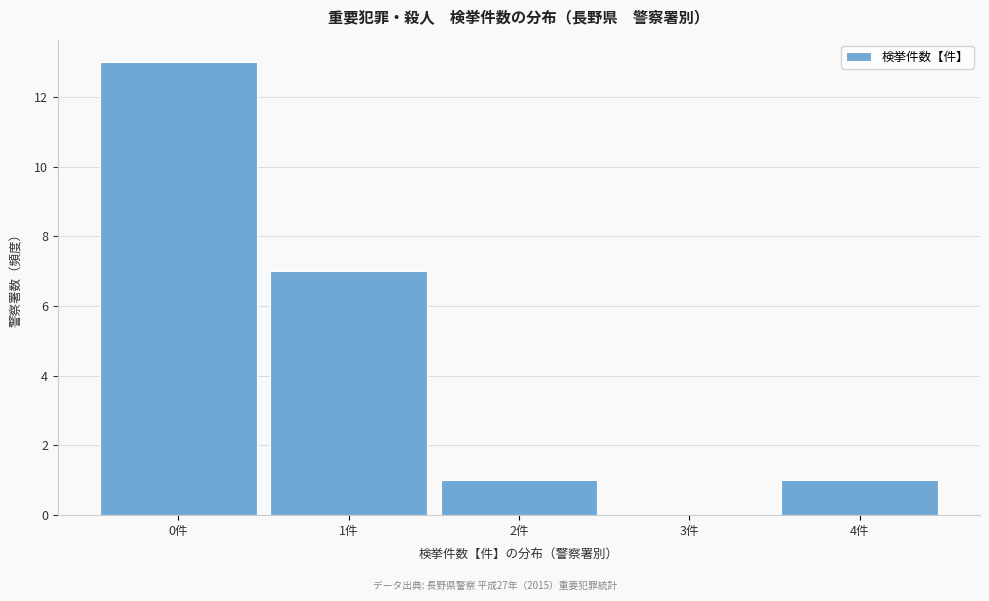

How tall is the bar that spans 3.5 to 4.5 on the x-axis? The values are not printed on the chart, so give them approximately, as read against the axis.

1